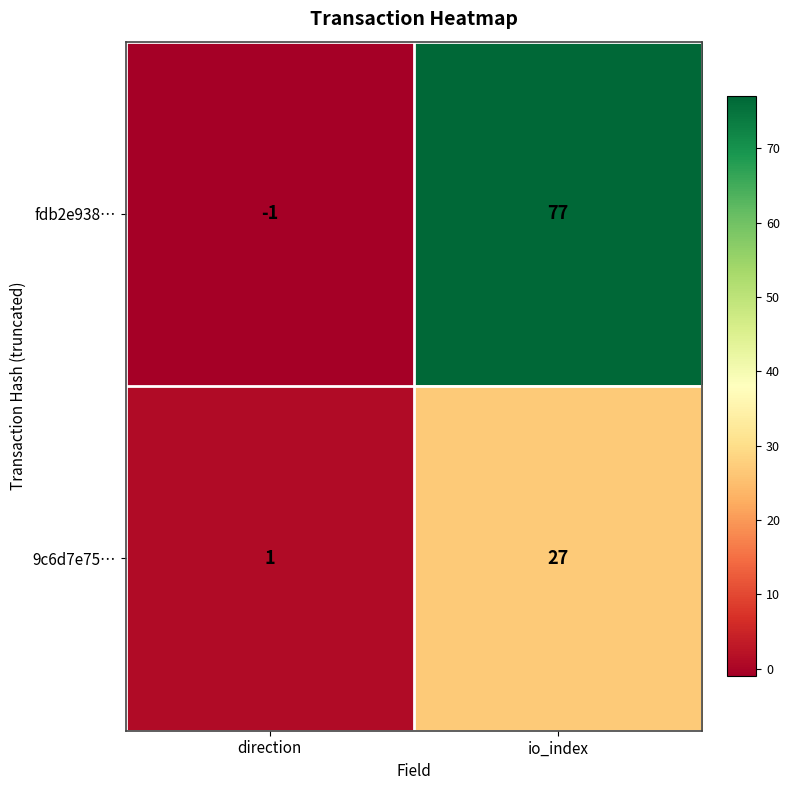

Where is fdb2e938… nearest to the value 38?

direction